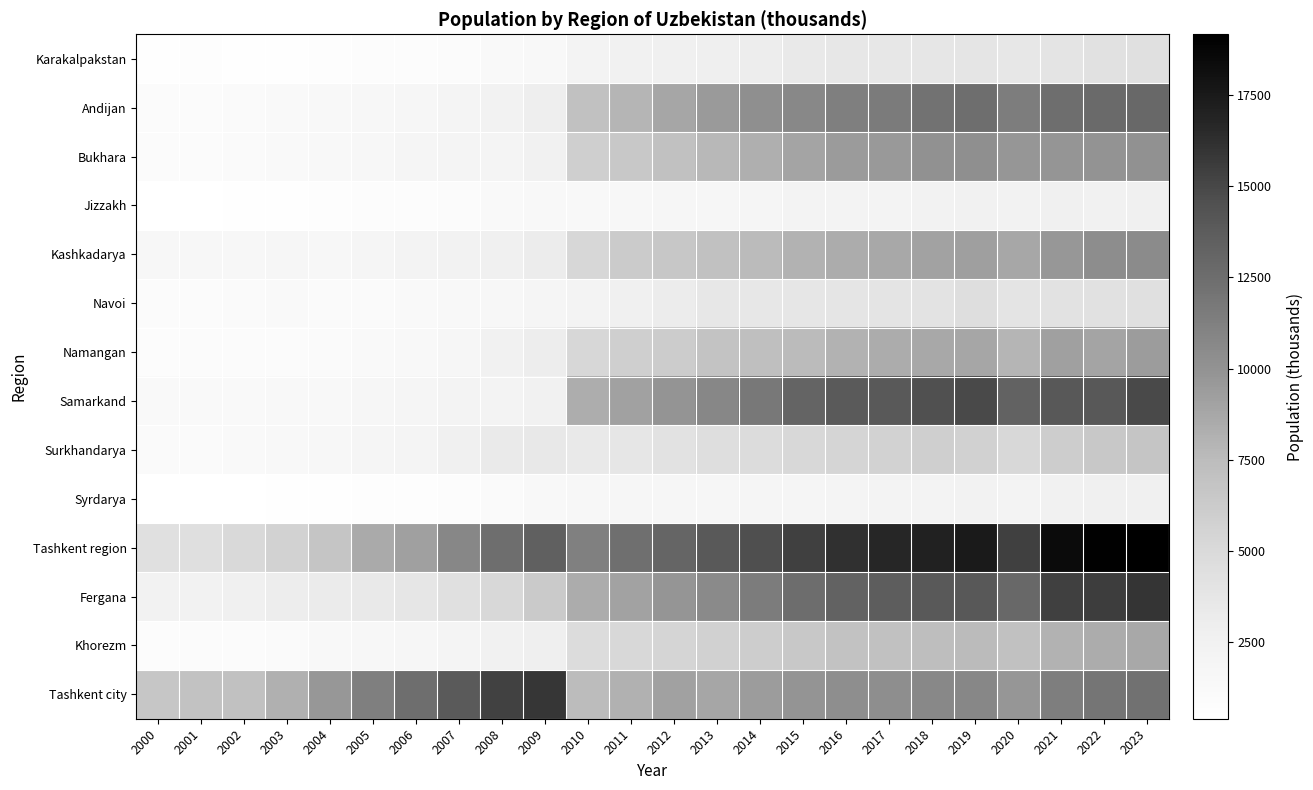

Which has a higher value, 2017 or 2002?

2017